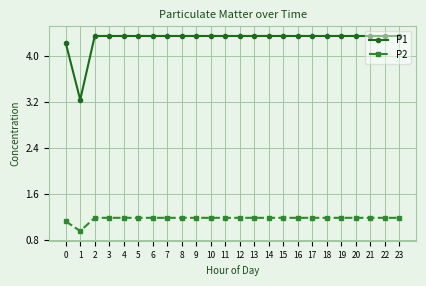

Which series has the largest range (max minus min)?

P1